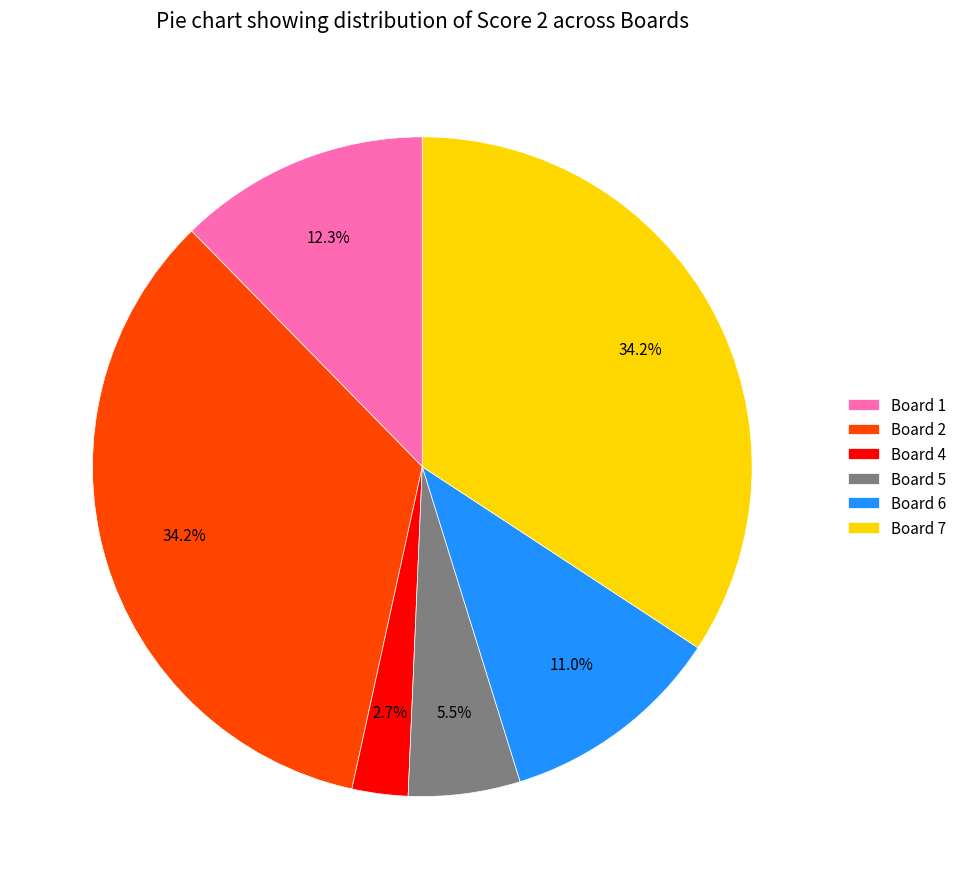

Which category has the smallest portion of the pie?

Board 4